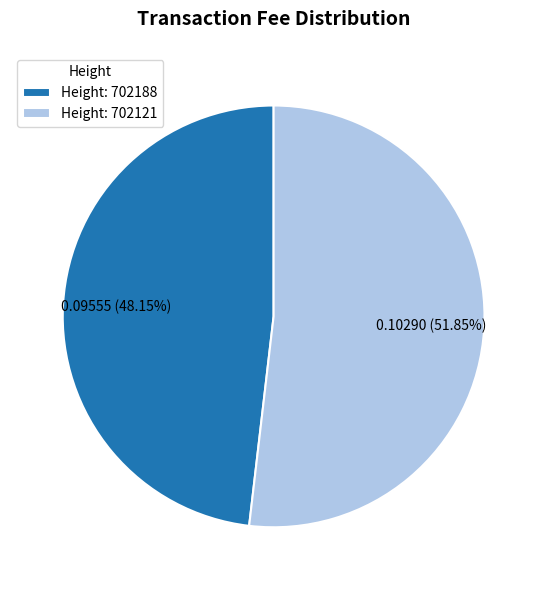

Rank the categories by value from highest to lowest.

Height: 702121, Height: 702188